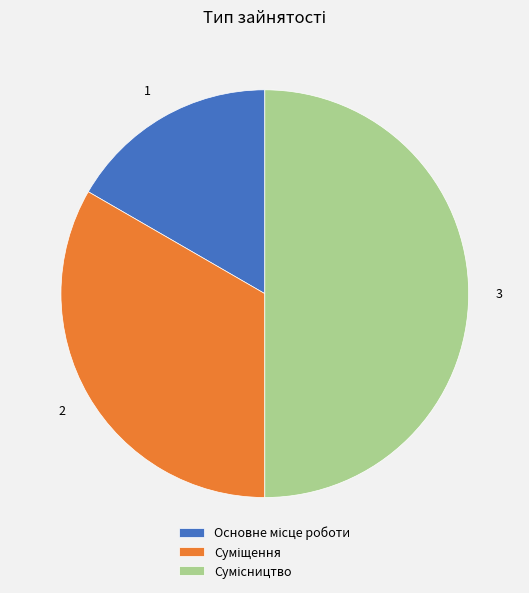

Is the sum of Основне місце роботи and Суміщення greater than half?

No